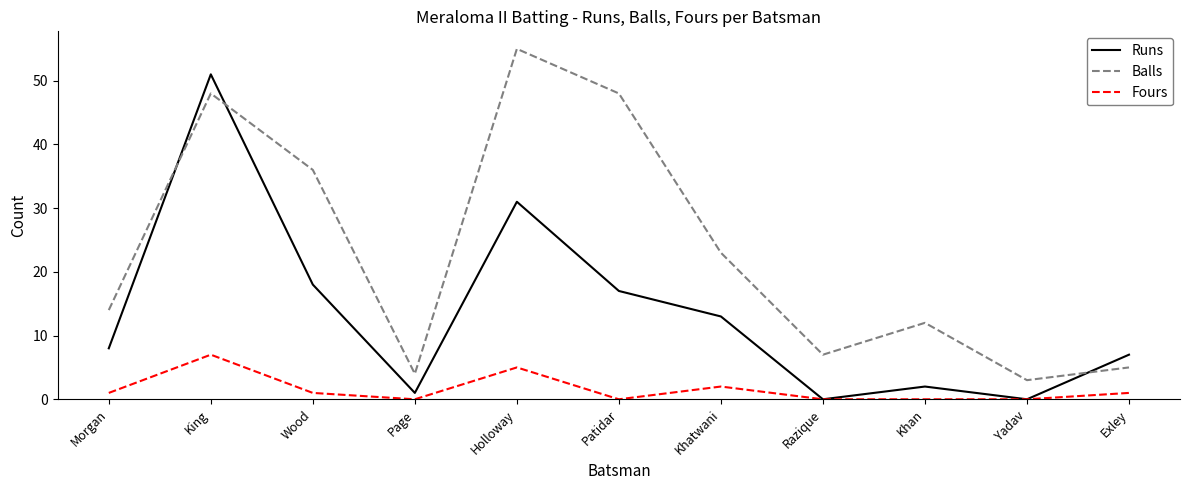

What is the difference between the second highest and second lowest values in the Runs series?

31